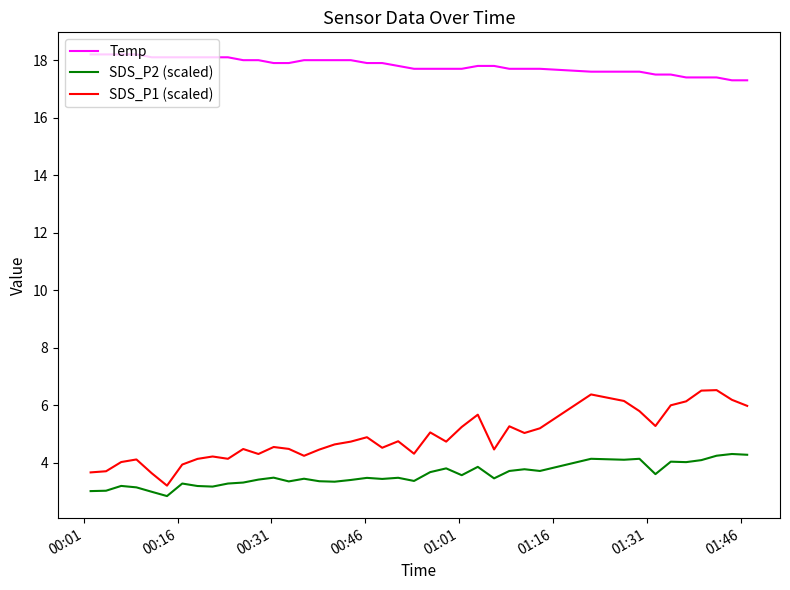

Which series has the widest spread of values?

SDS_P1 (scaled)